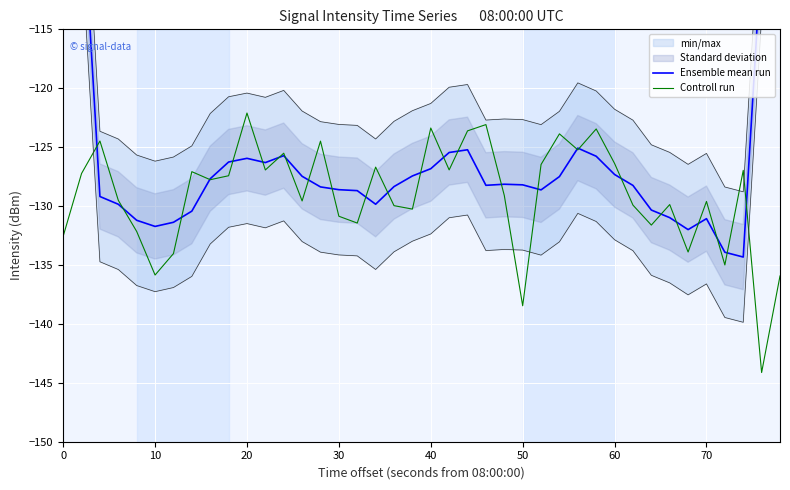

Reading left to right, transcribe all the data shown in this chart.

Ensemble mean run: -76.9	-102.8	-129.2	-129.8	-131.2	-131.7	-131.4	-130.4	-127.7	-126.3	-125.9	-126.3	-125.7	-127.5	-128.4	-128.6	-128.7	-129.8	-128.3	-127.4	-126.8	-125.5	-125.2	-128.2	-128.1	-128.2	-128.6	-127.5	-125.1	-125.8	-127.3	-128.2	-130.3	-131.0	-132.0	-131.1	-133.9	-134.3	-108.4	-81.4
Controll run: -132.6	-127.2	-124.5	-129.5	-132.2	-135.9	-134.0	-127.1	-127.8	-127.4	-122.1	-126.9	-125.5	-129.6	-124.5	-130.9	-131.4	-126.7	-130.0	-130.3	-123.4	-126.9	-123.6	-123.1	-129.1	-138.5	-126.5	-123.9	-125.2	-123.5	-126.4	-129.9	-131.6	-129.9	-133.9	-129.6	-135.0	-127.0	-144.1	-135.9